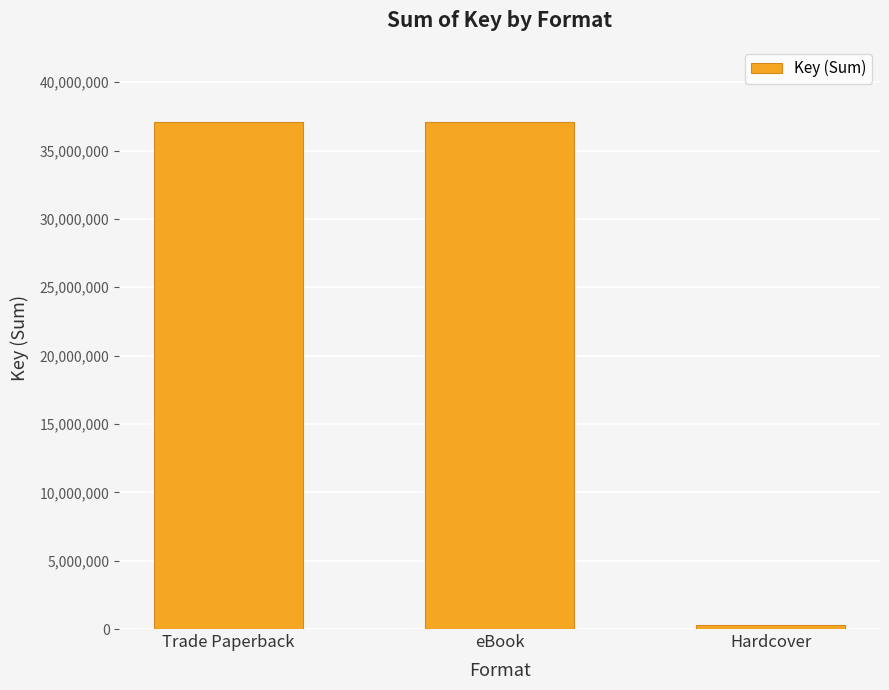

What is the greatest value displayed?

37060181